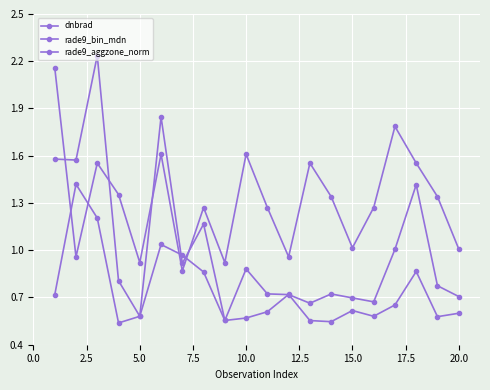

What is the difference between the second highest and minimum values in the dnbrad series?

1.3